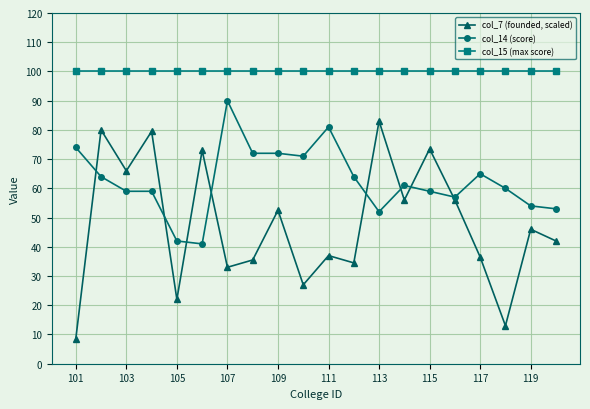

Which series has the widest spread of values?

col_7 (founded, scaled)